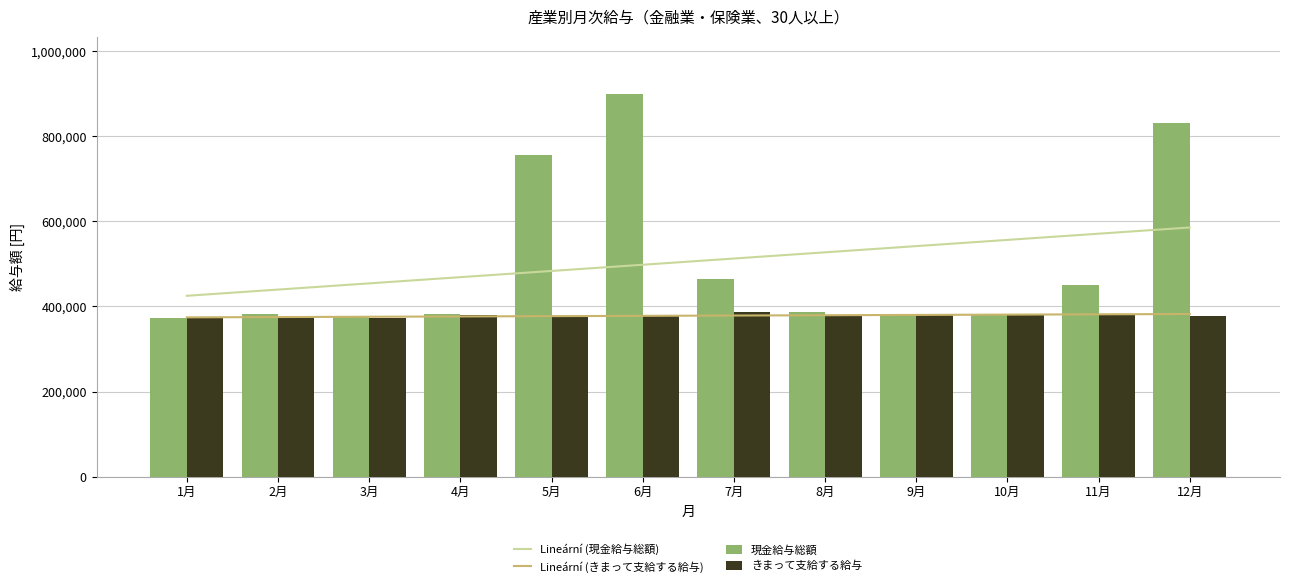

Is the value of Lineární (きまって支給する給与) at 12月 greater than the value of きまって支給する給与 at 5月?

Yes